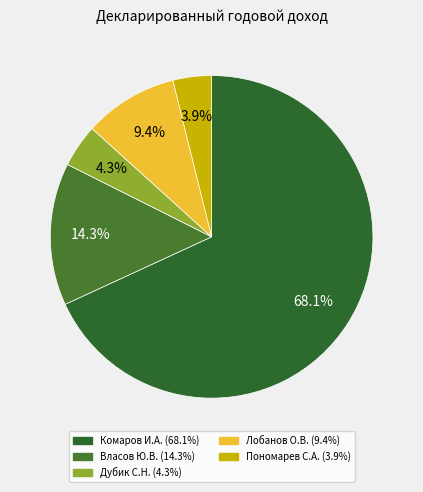

Between Комаров И.А. and Лобанов О.В., which is larger?

Комаров И.А.